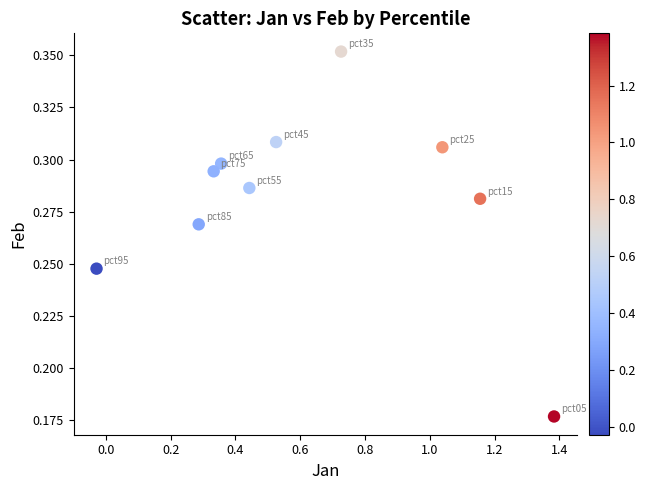

What is the range of X values (max minus min)?

1.4